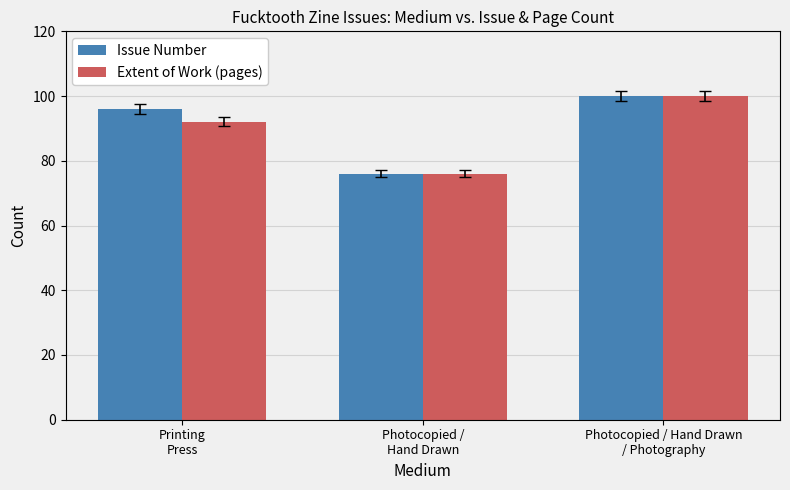

What are all the series names shown in the legend?

Issue Number, Extent of Work (pages)